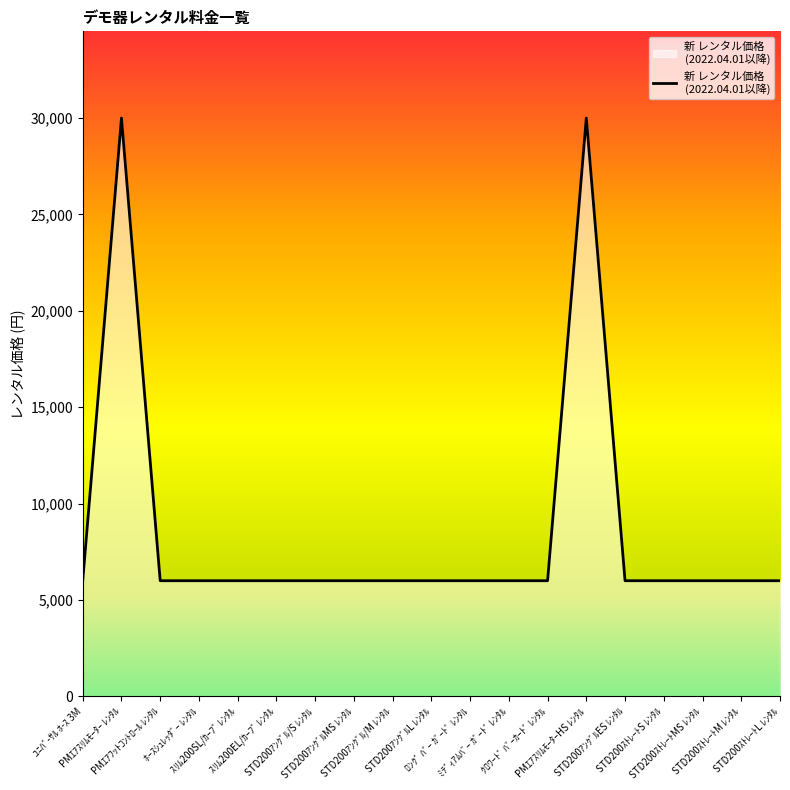

Reading left to right, transcribe all the data shown in this chart.

6000	30000	6000	6000	6000	6000	6000	6000	6000	6000	6000	6000	6000	30000	6000	6000	6000	6000	6000